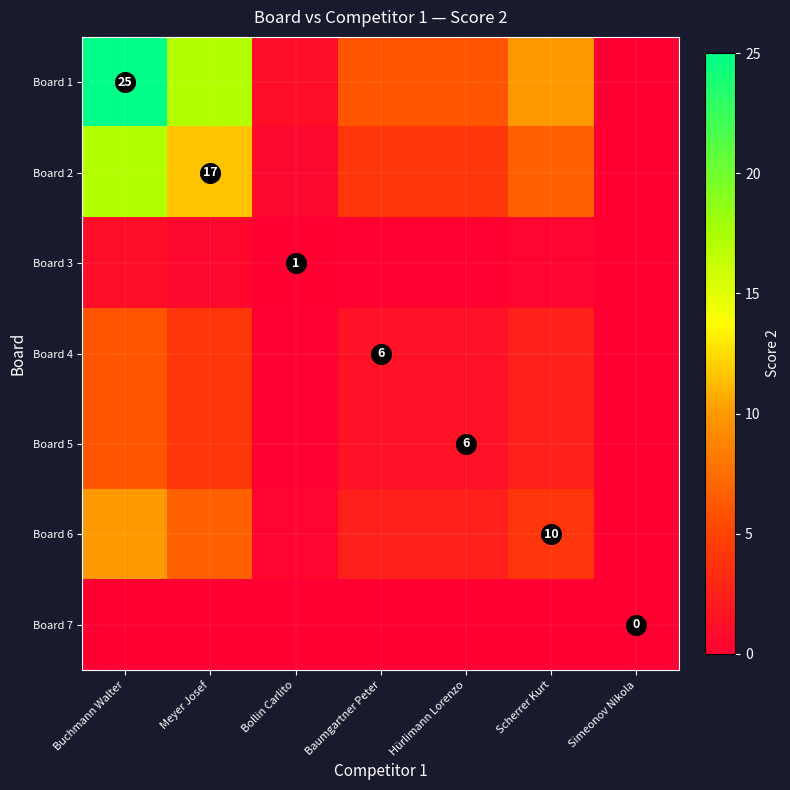

How many values in the Board 1 series are below 6?

2